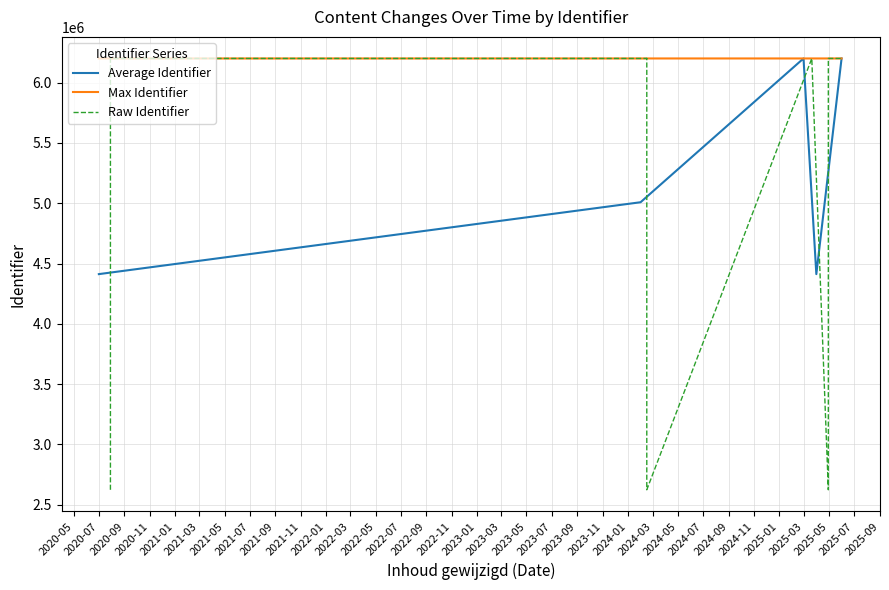

Is it true that the value at 2020-07-29 is 6200874?

True